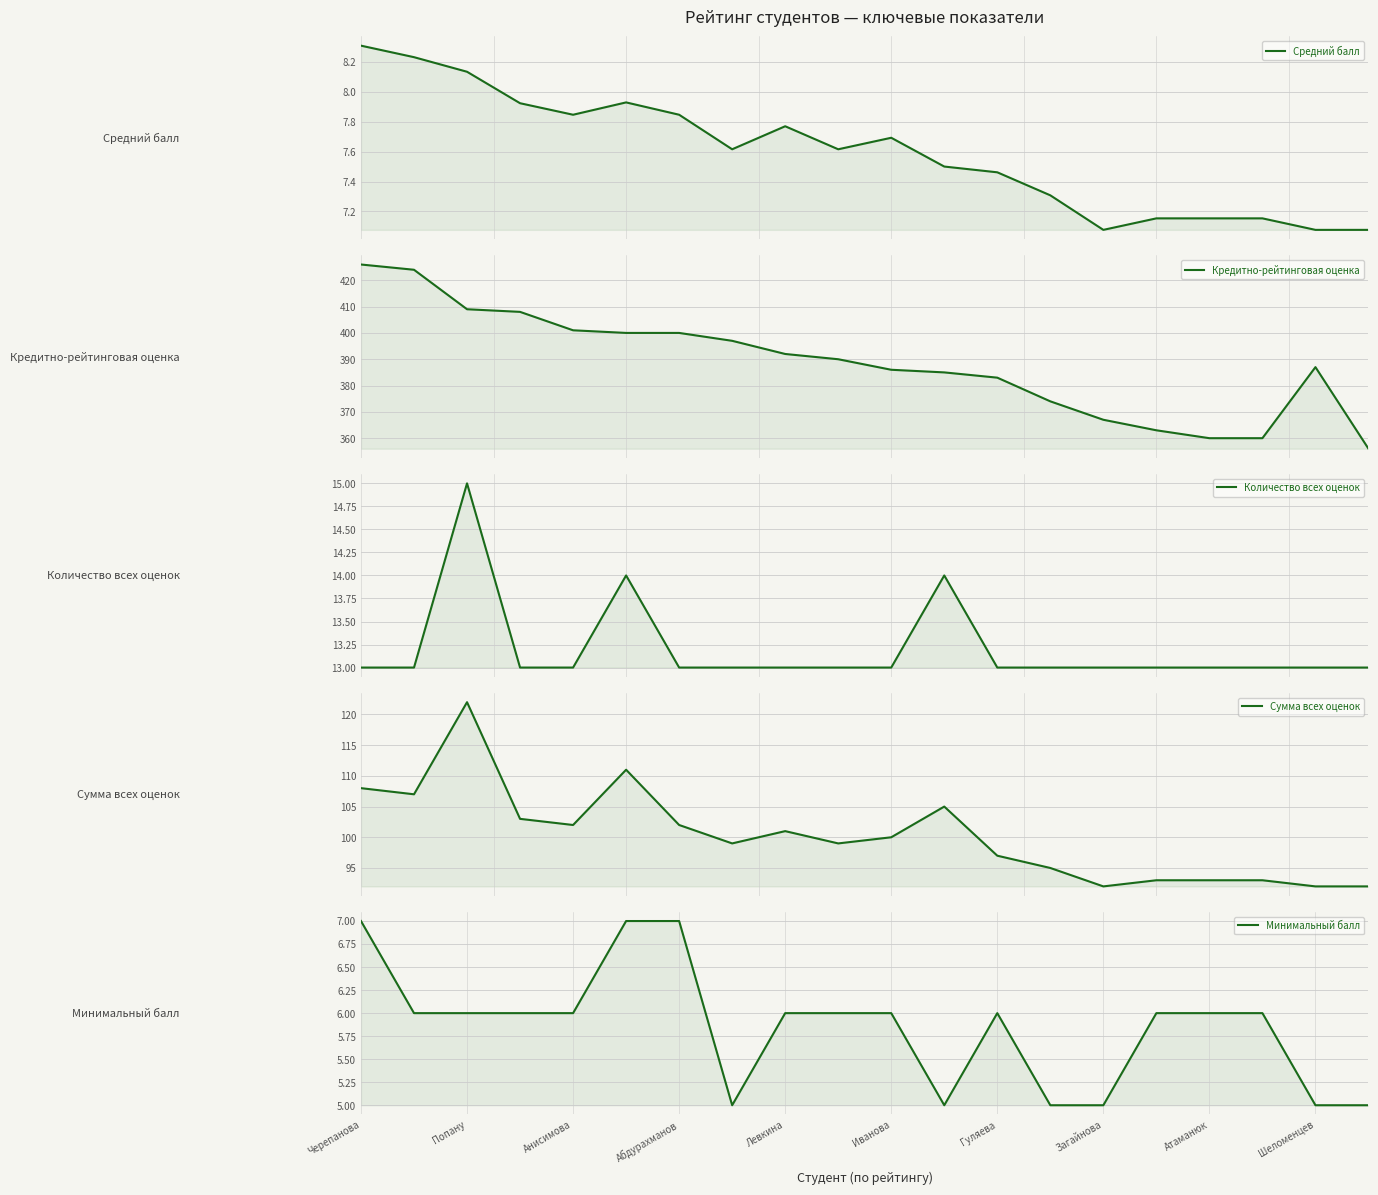

What is the label of the 6th point from the left?

Иванова